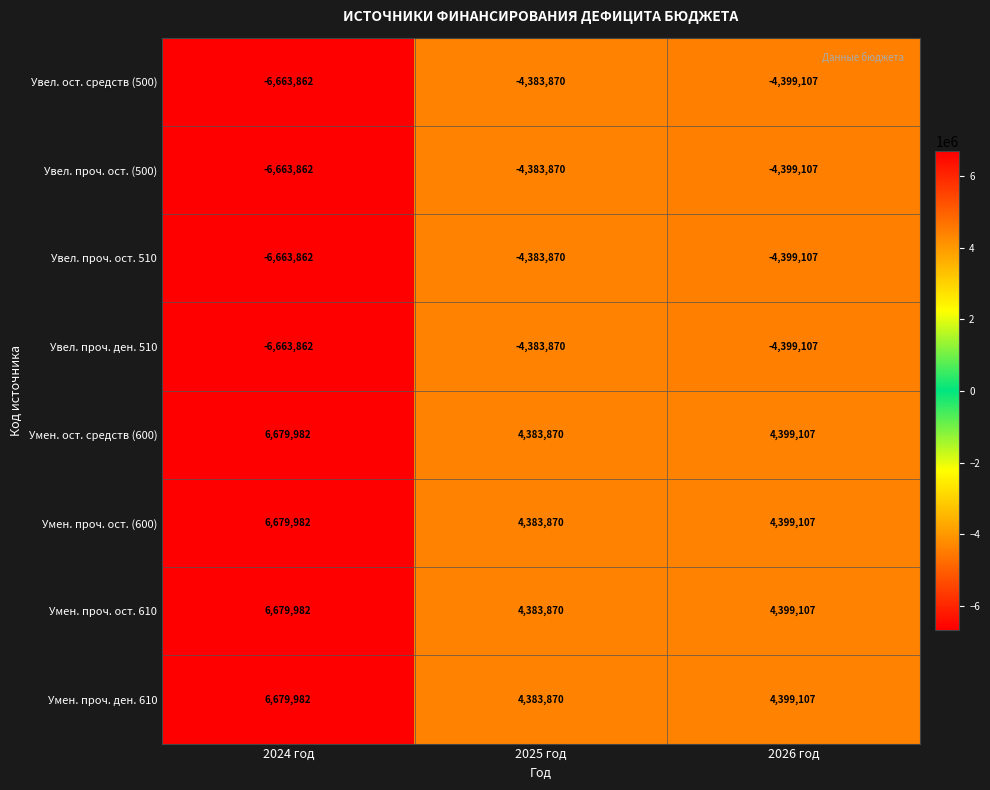

At which category is the sum across all series the highest?

2024 год